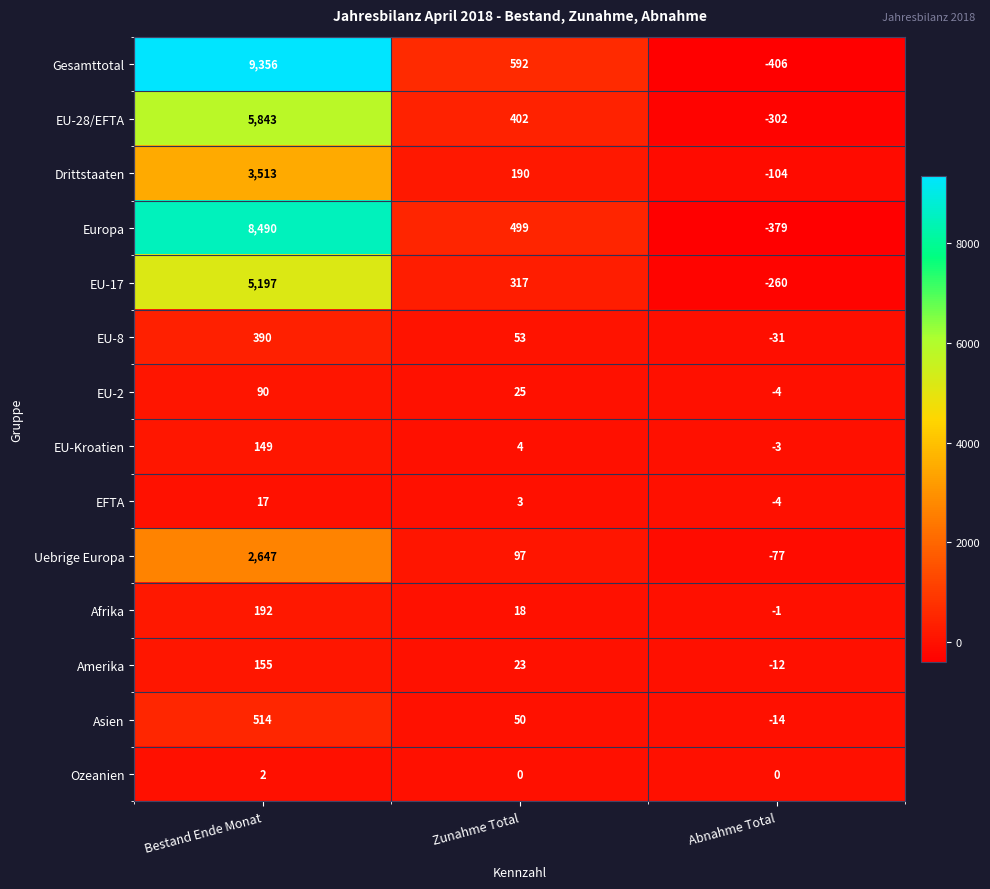

At how many categories does at least one series exceed 6263?

1